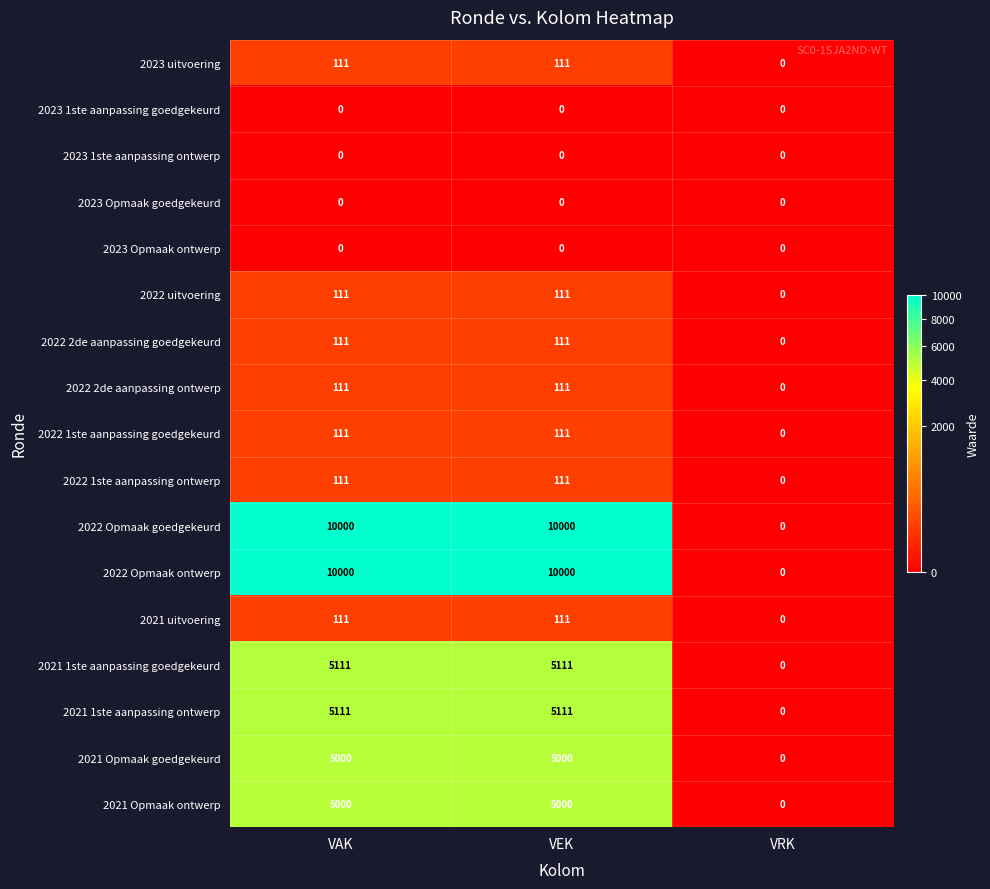

How many 2022 1ste aanpassing goedgekeurd values are between 0 and 111?

3